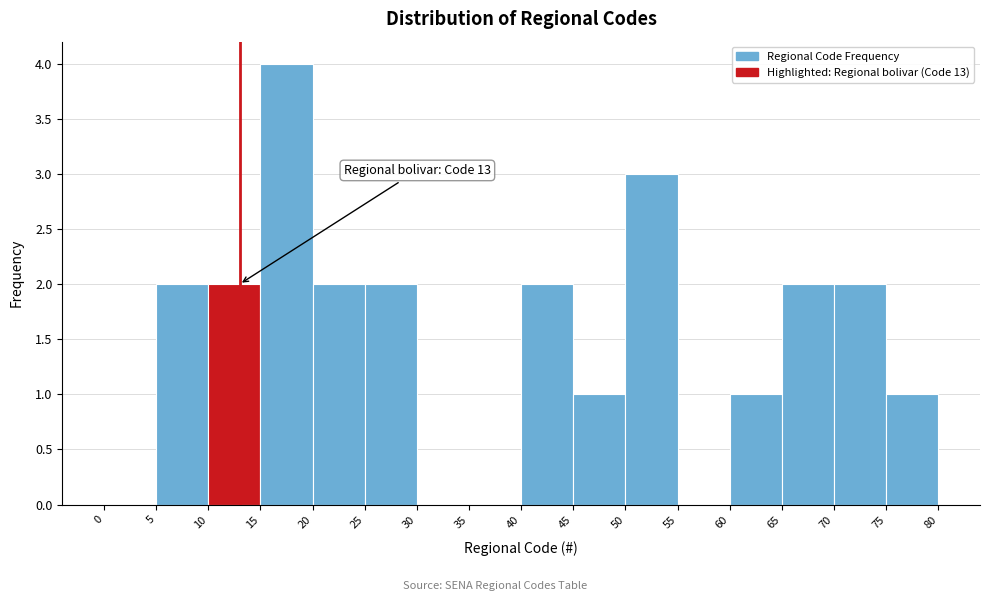

Which range on the x-axis has the tallest bar?

15 to 20